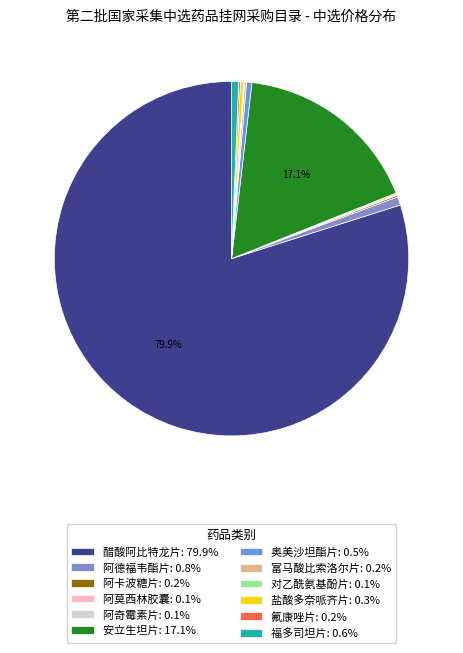

What portion of the pie excludes 安立生坦片: 17.1%?

82.9%